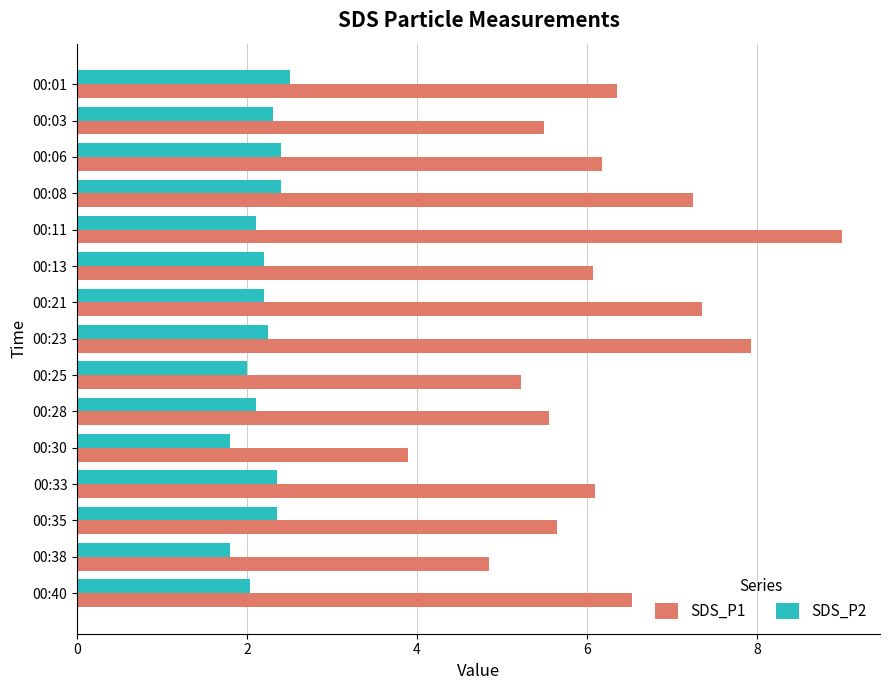

Rank the series by their average value, from highest to lowest.

SDS_P1, SDS_P2